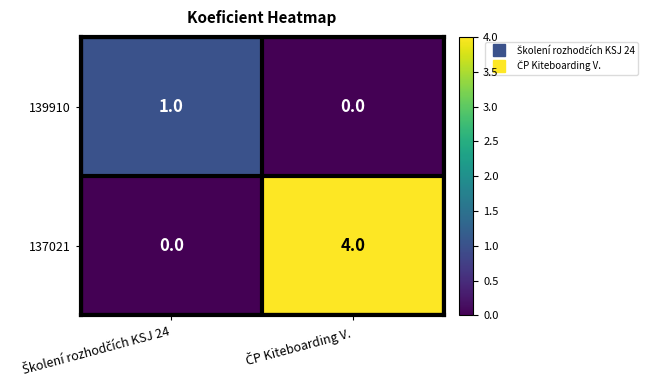

Which series has the largest total across all categories?

137021